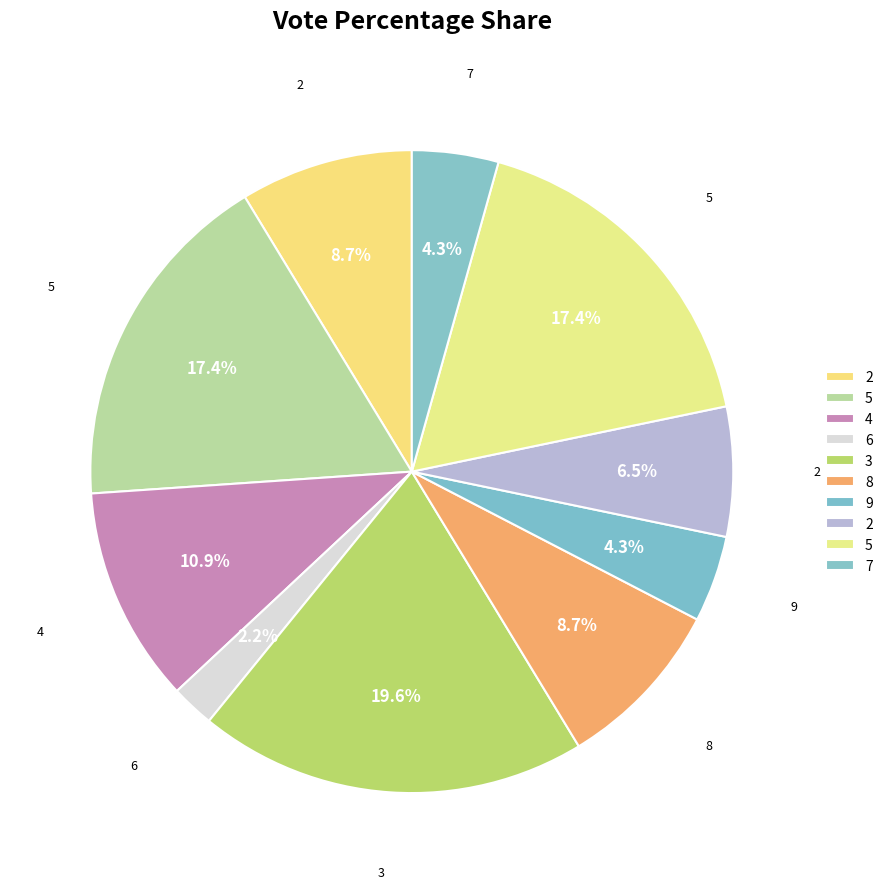

What is the smallest slice in the pie chart?

6